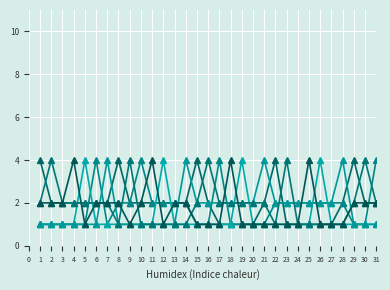

How many categories are shown in the chart?

31